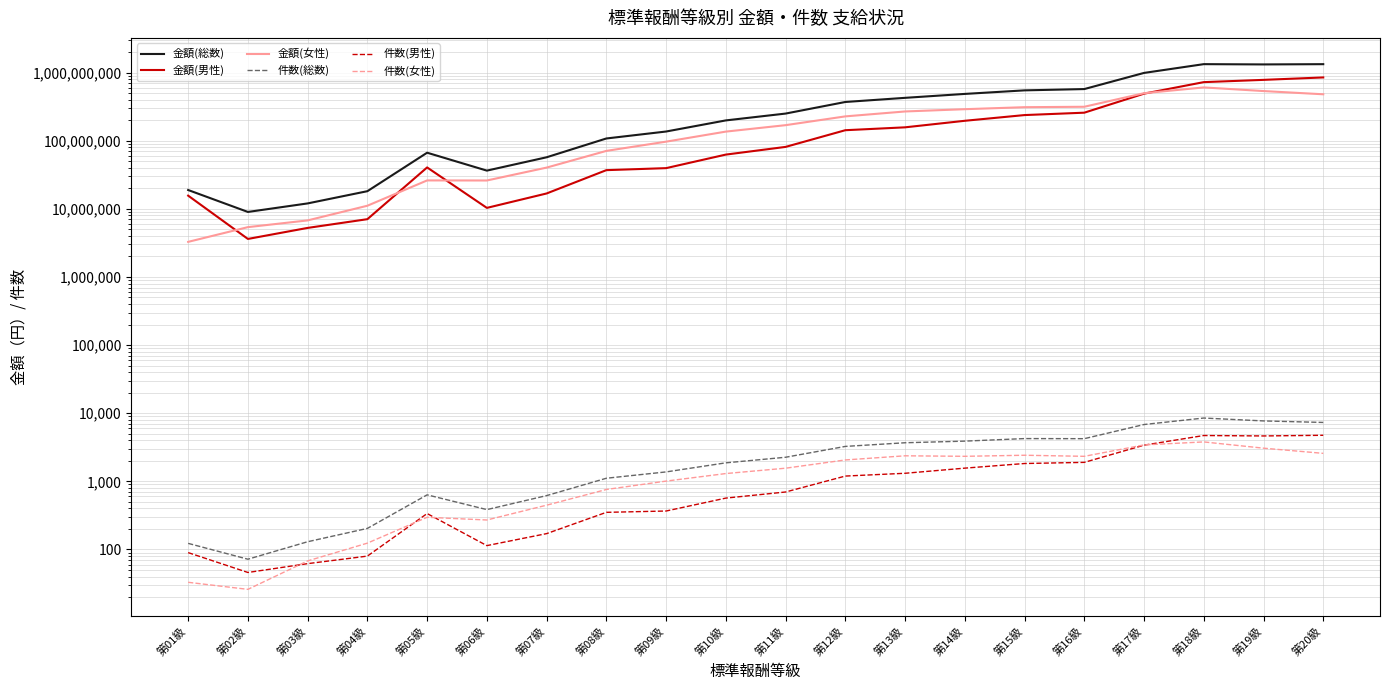

Which category has the lowest value in the 金額(総数) series?

第02級